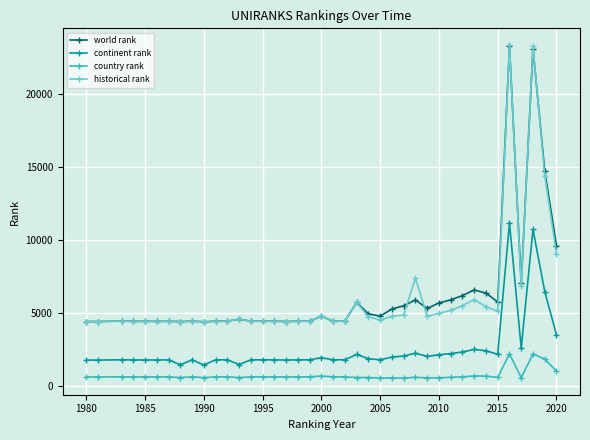

What is the lowest value of the historical rank series?

4396.0